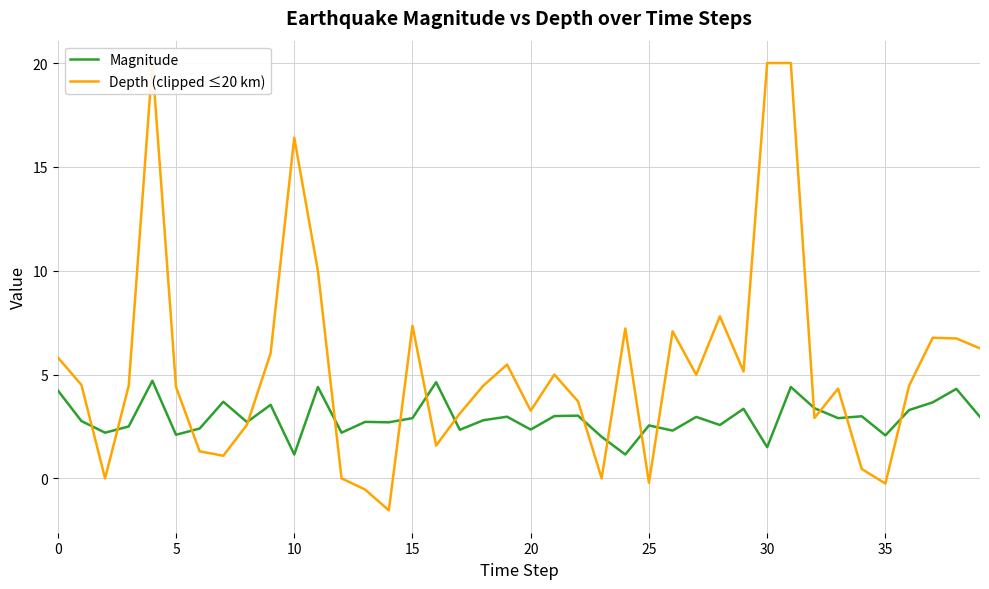

How many values in the Depth (clipped ≤20 km) series are below 4?

16